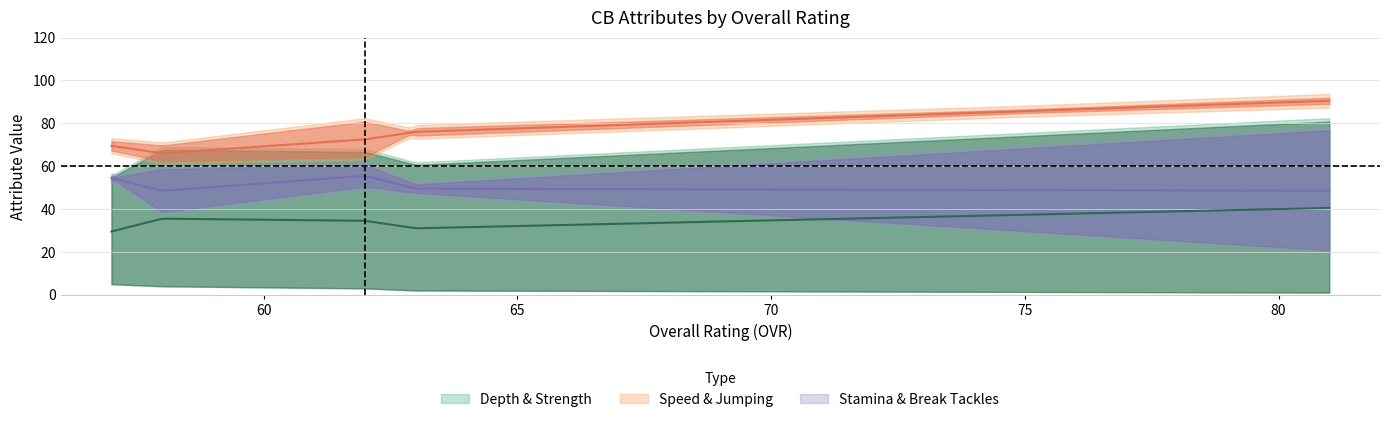

What is the difference between the maximum and minimum values in the break_tackles series?

34